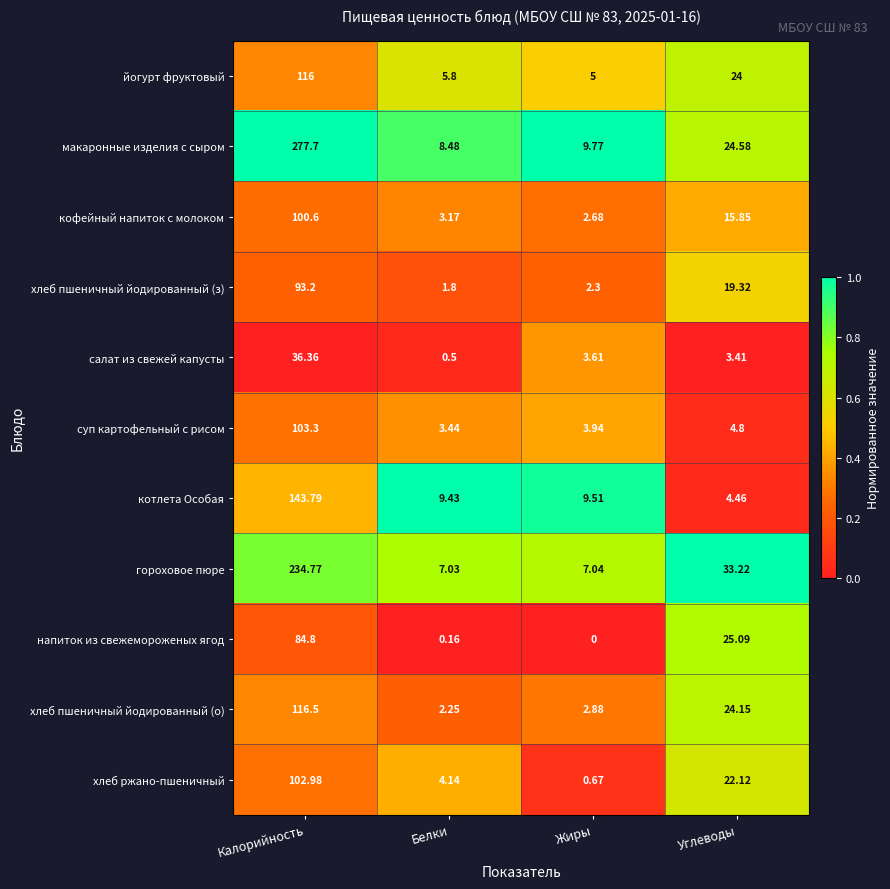

Which series has the widest spread of values?

макаронные изделия с сыром